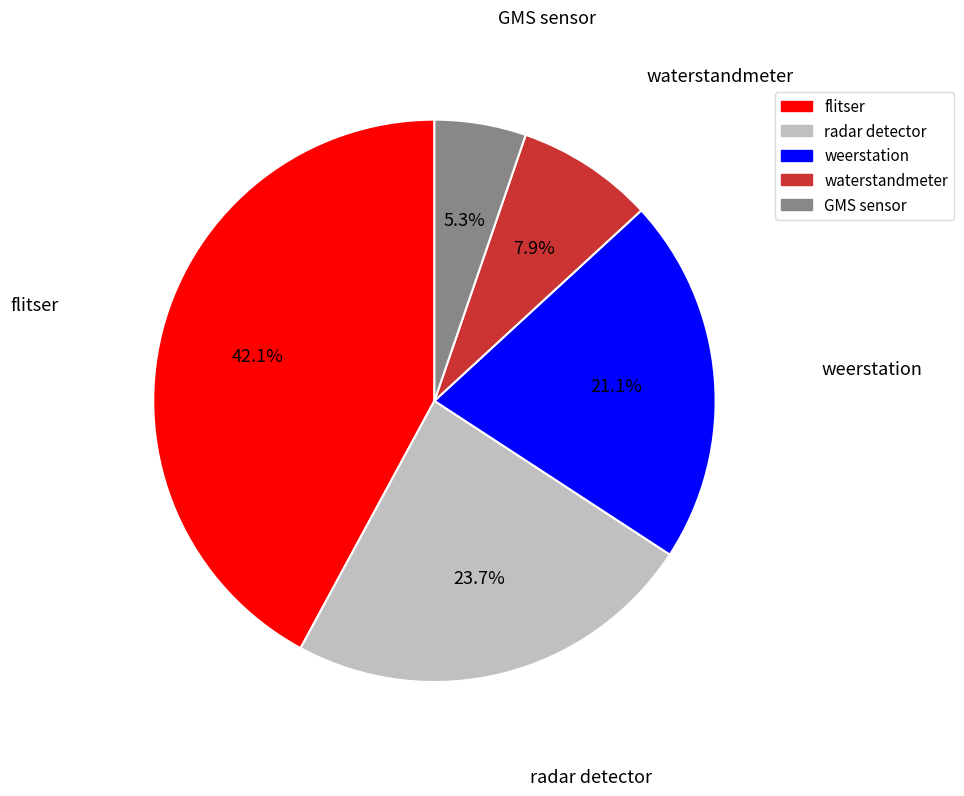

What percentage is the GMS sensor slice, to the nearest percent?

5%